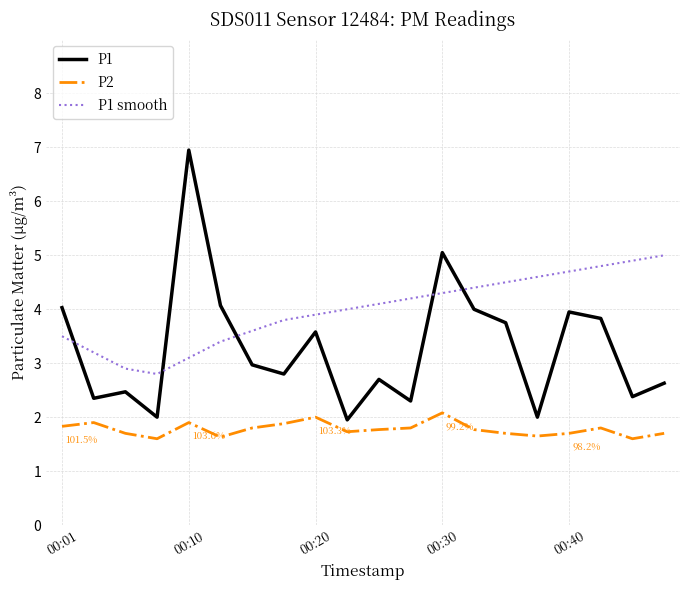

What is the greatest value displayed?

7.0